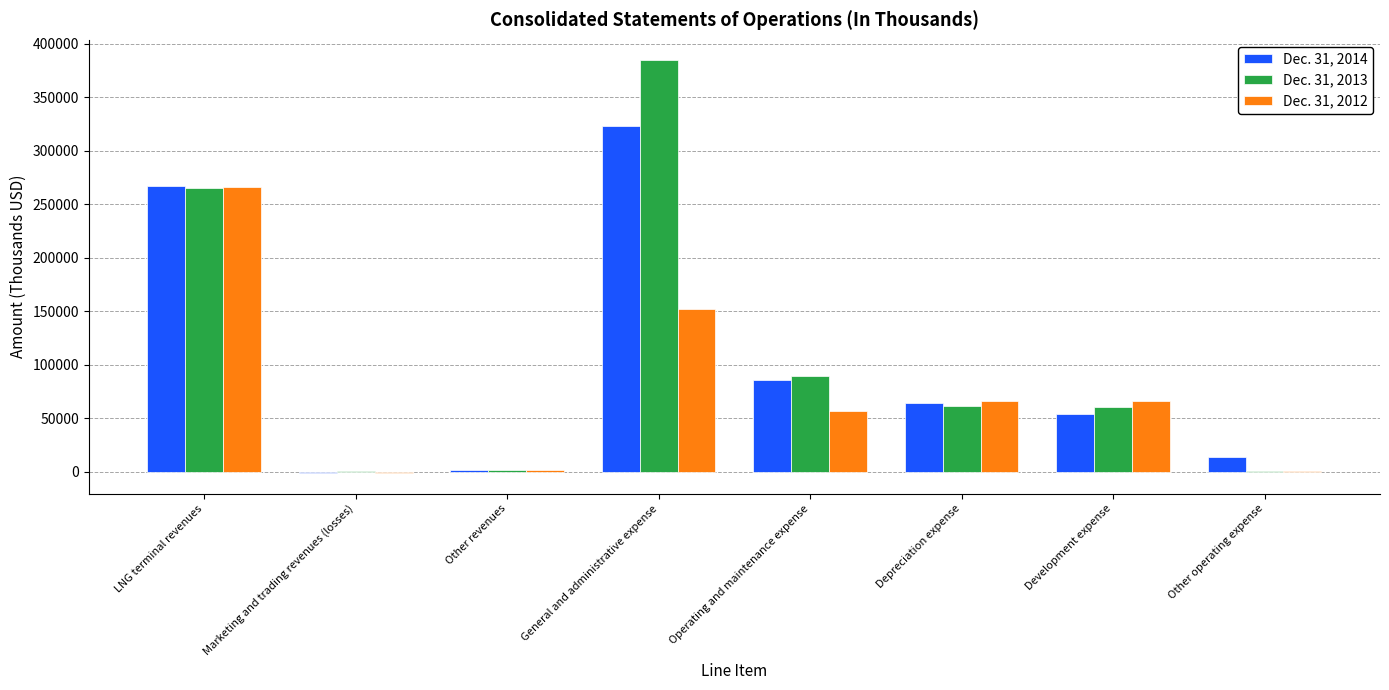

The Dec. 31, 2012 series shows 66407 at Depreciation expense. True or false?

True